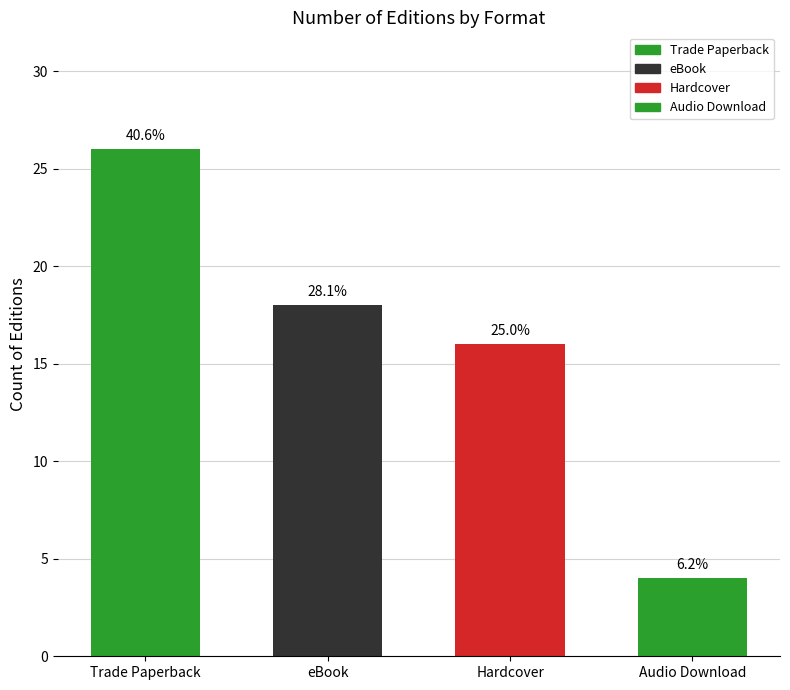

Are the bars horizontal?

No